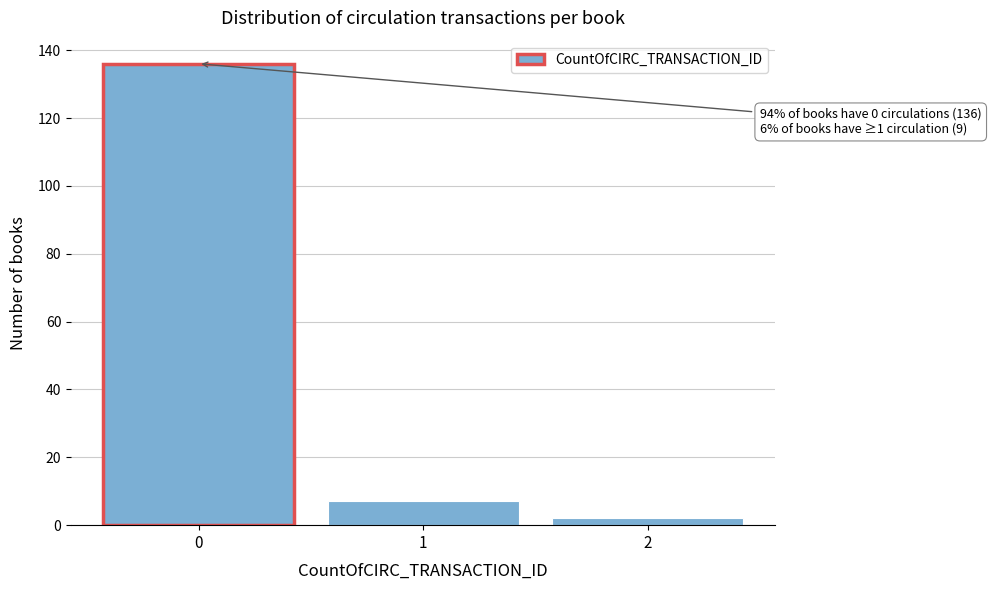

Over which range of the x-axis is the bar tallest?

-0.5 to 0.5